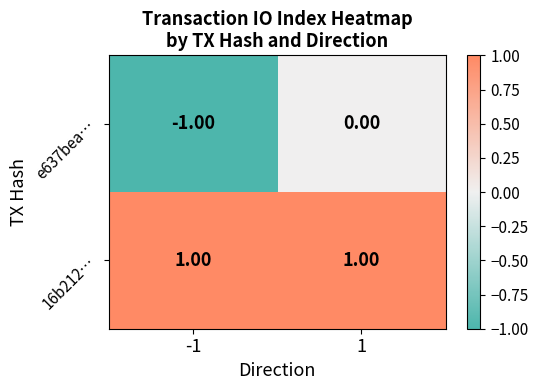

How many data points does each series have?

2